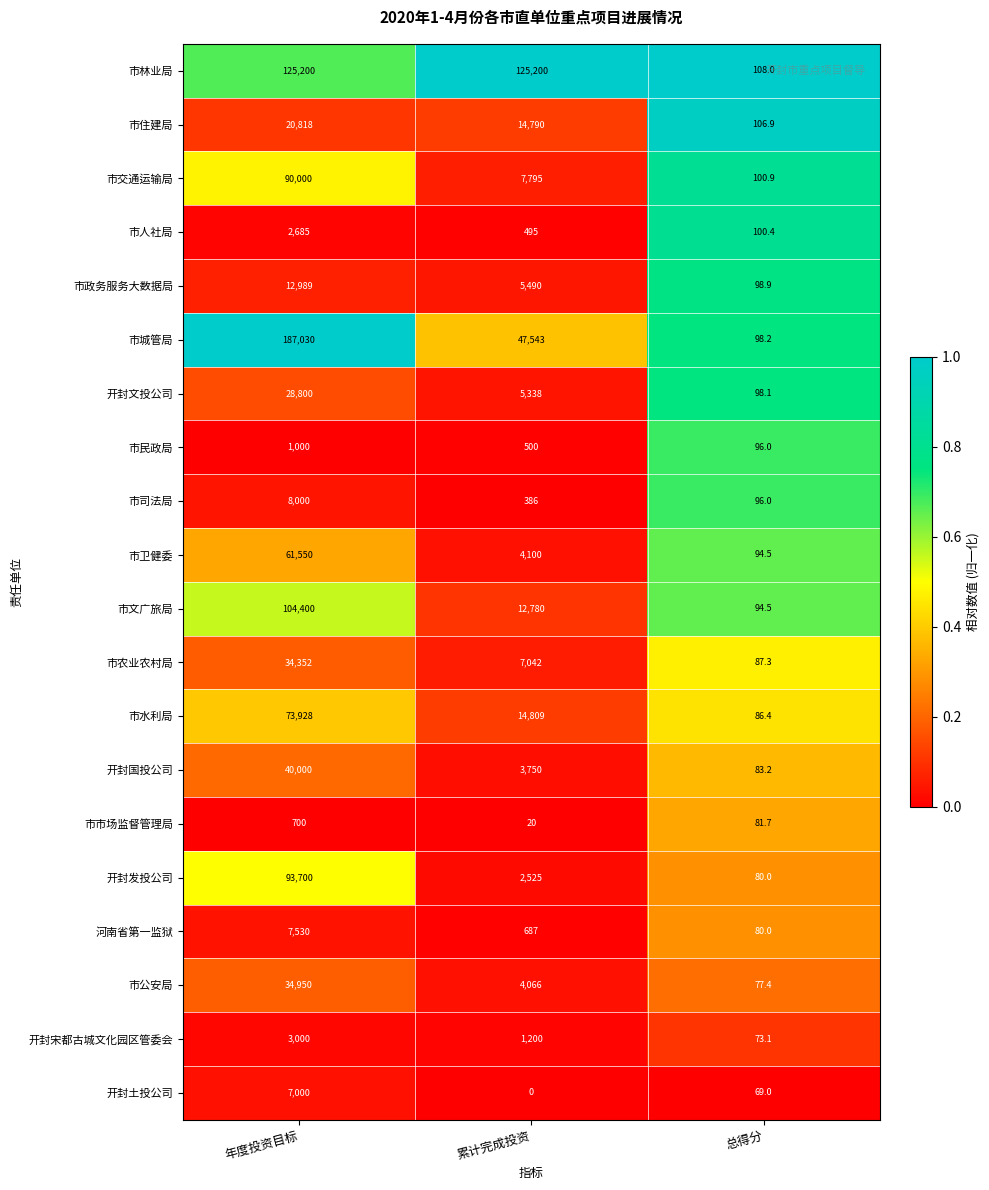

Rank the series at 累计完成投资 from lowest to highest value.

开封土投公司, 市市场监督管理局, 市司法局, 市人社局, 市民政局, 河南省第一监狱, 开封宋都古城文化园区管委会, 开封发投公司, 开封国投公司, 市公安局, 市卫健委, 开封文投公司, 市政务服务大数据局, 市农业农村局, 市交通运输局, 市文广旅局, 市住建局, 市水利局, 市城管局, 市林业局